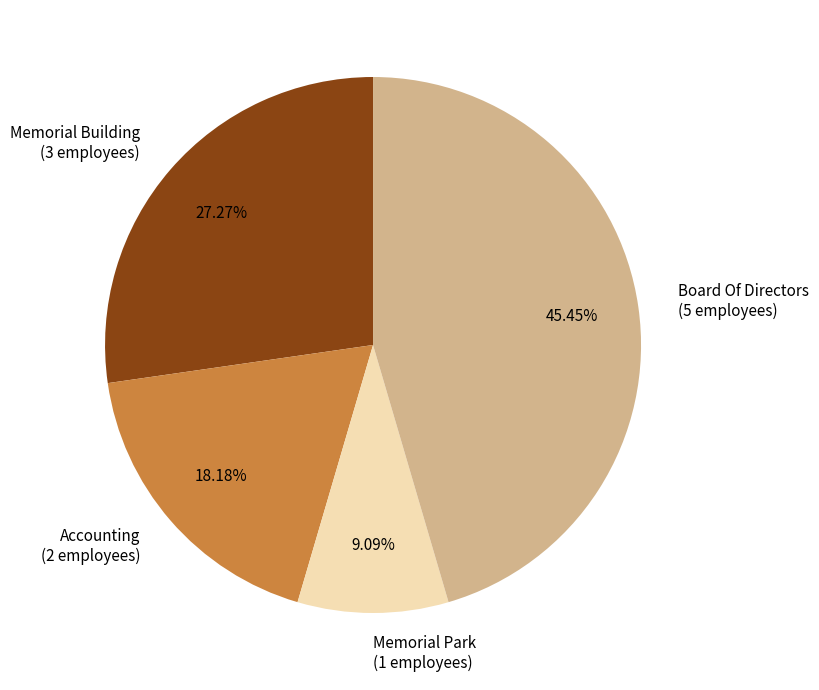

Combined, do Memorial Building and Accounting account for over 50%?

No